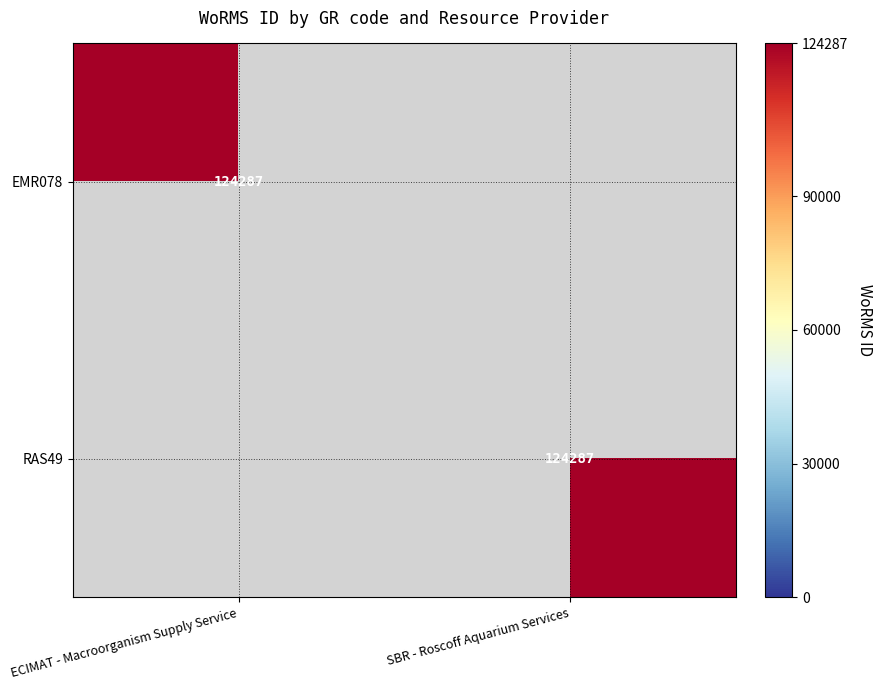

Is it true that RAS49 equals 124287 at SBR - Roscoff Aquarium Services?

True